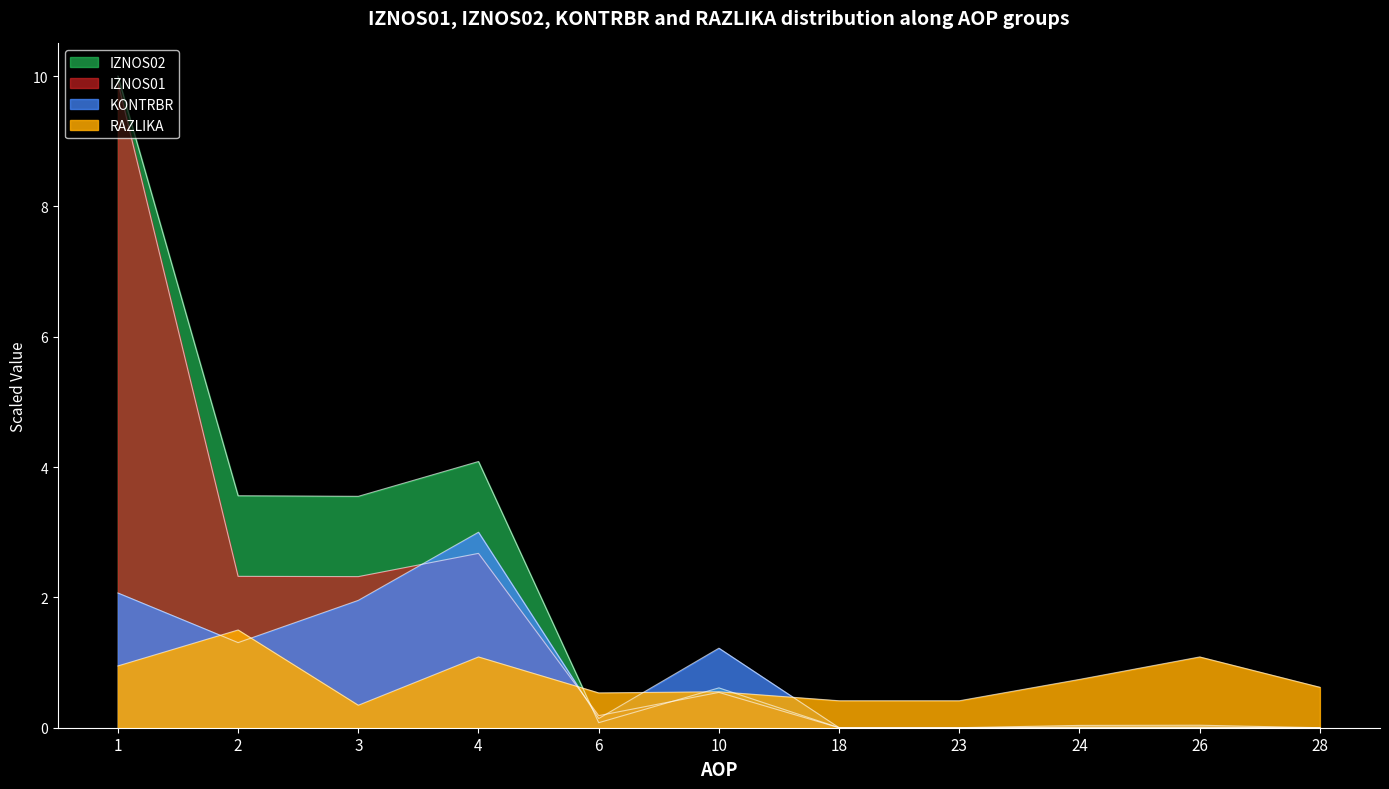

What is the difference between the KONTRBR values at 3 and 6?

1.8